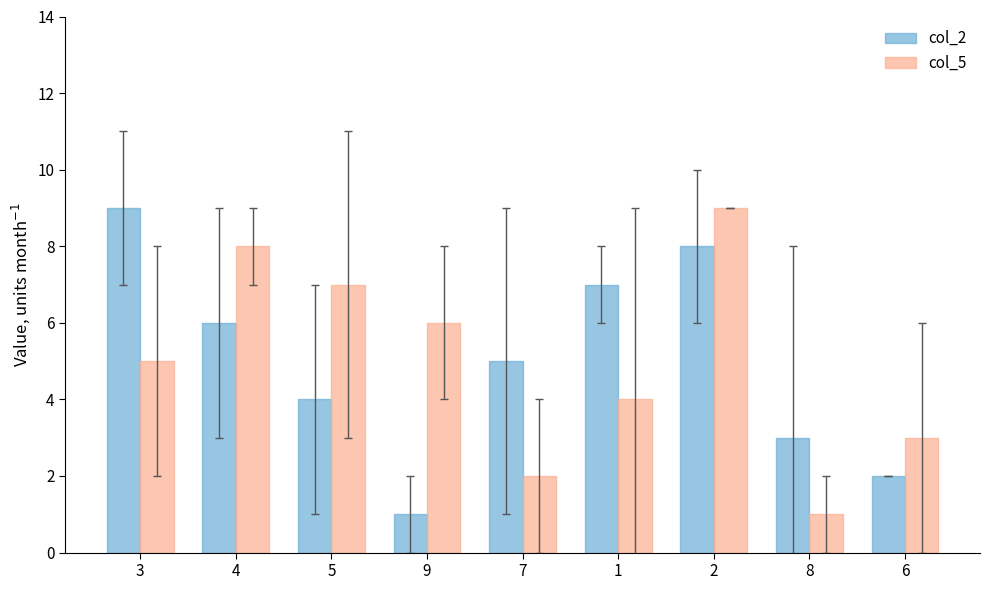

Reading left to right, list all the values displayed in this chart.

col_2: 3=9	4=6	5=4	9=1	7=5	1=7	2=8	8=3	6=2
col_5: 3=5	4=8	5=7	9=6	7=2	1=4	2=9	8=1	6=3